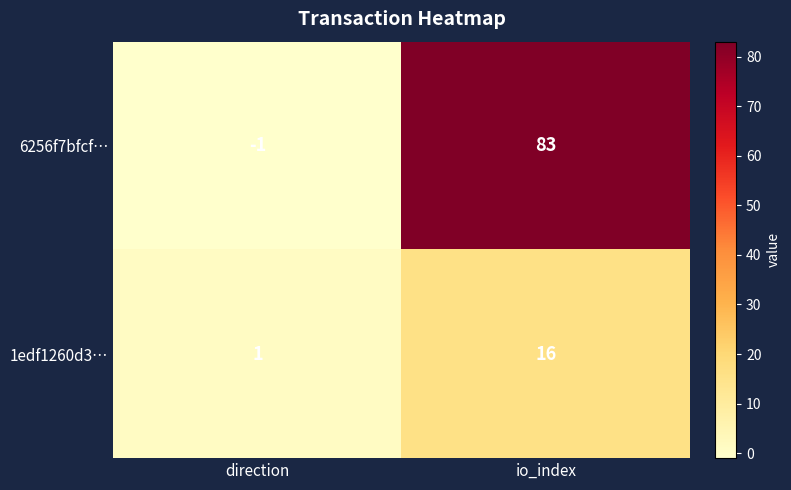

The value of 6256f7bfcf… at io_index is 83. True or false?

True